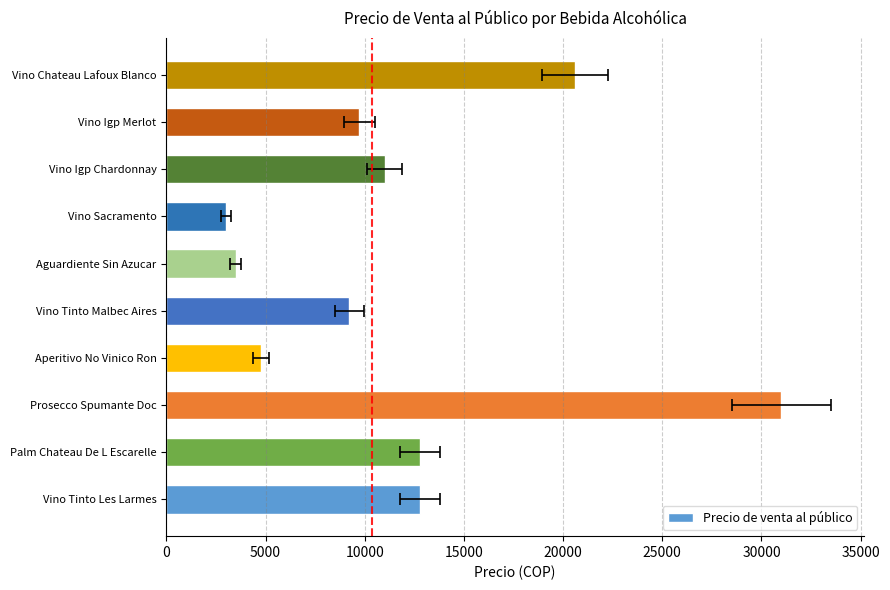

The value at Vino Tinto Malbec Aires is 13318.1. True or false?

False